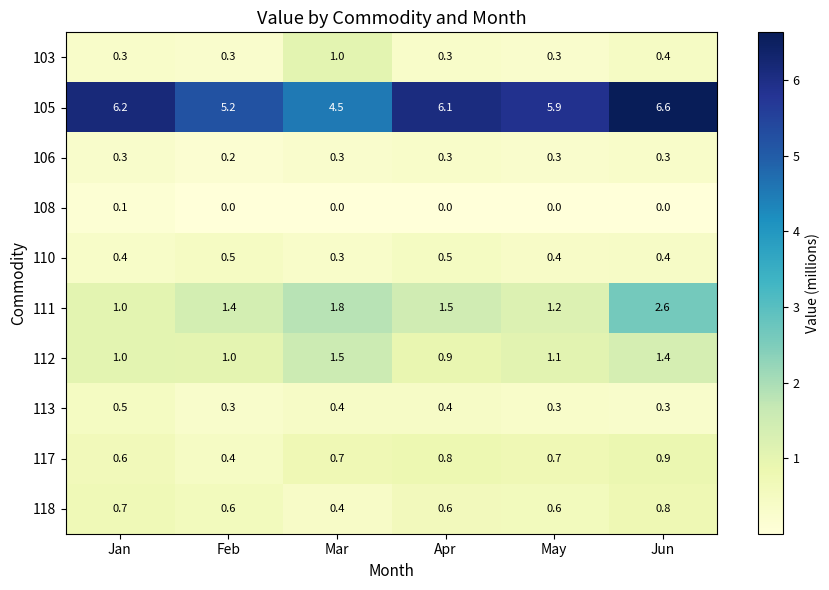

What is the difference between the maximum and minimum values in the 118 series?

0.4